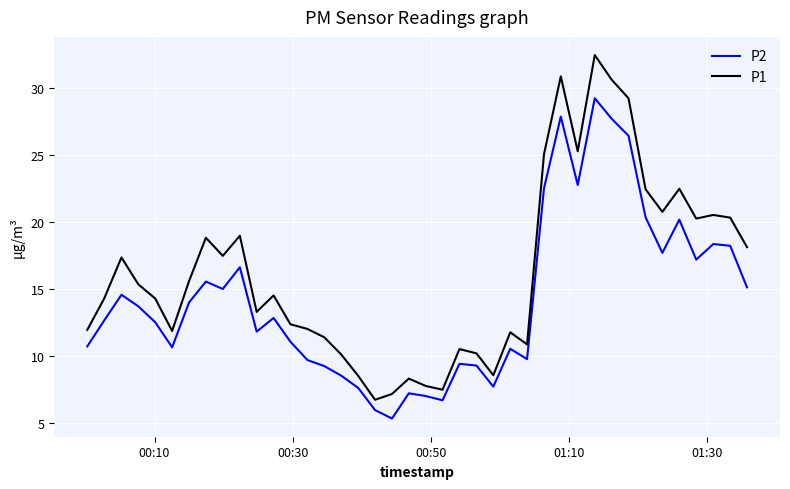

List the series in order of their peak value, highest first.

P1, P2